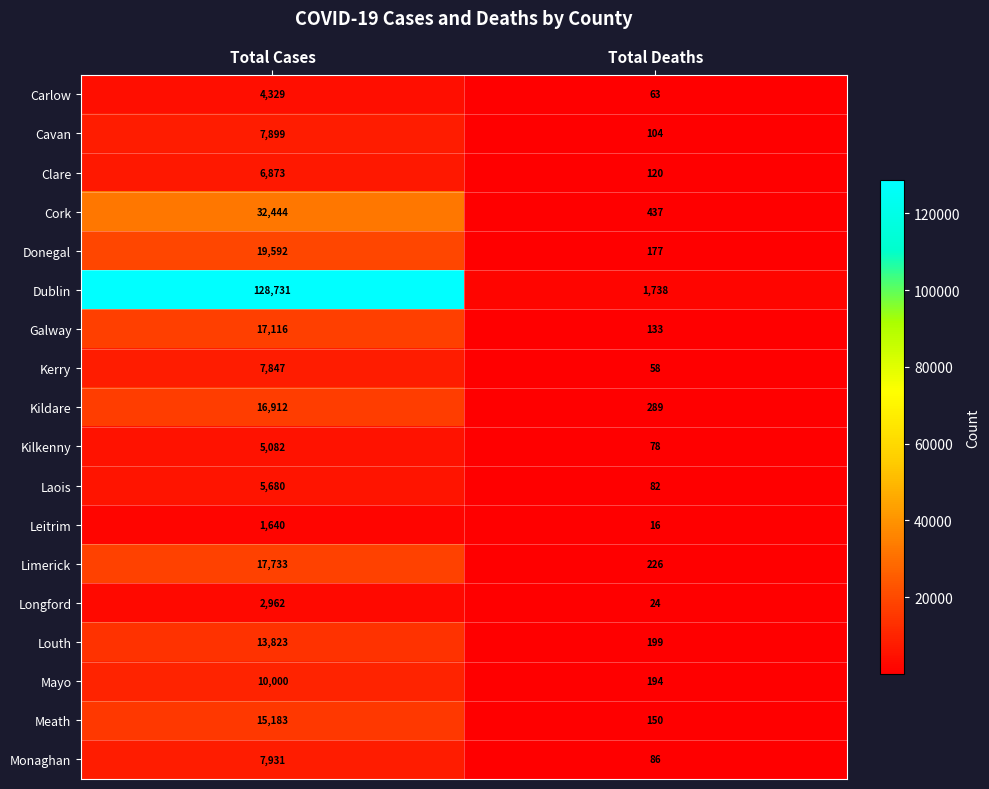

What is the highest value of the Meath series?

15183